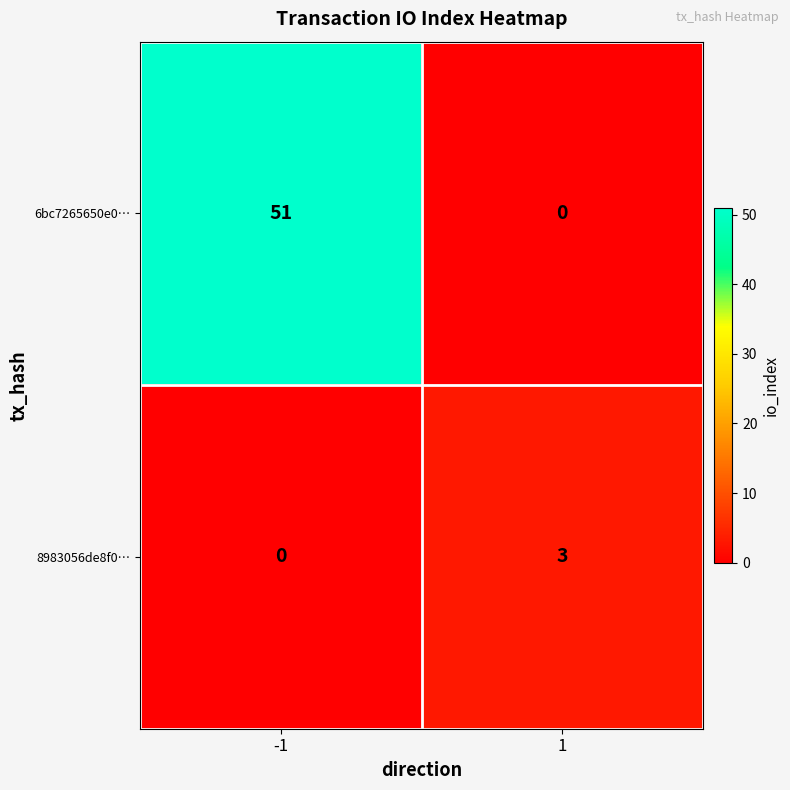

List the series in order of their overall mean, lowest first.

8983056de8f0…, 6bc7265650e0…